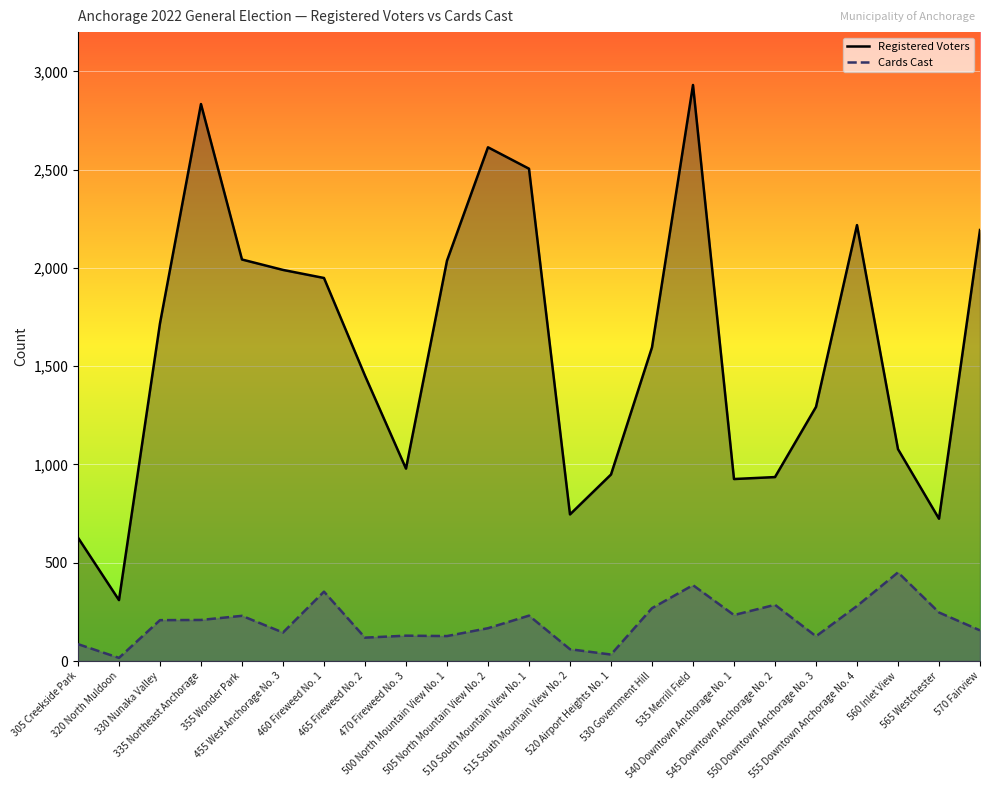

What is the difference between the maximum and minimum values in the Registered Voters series?

2621